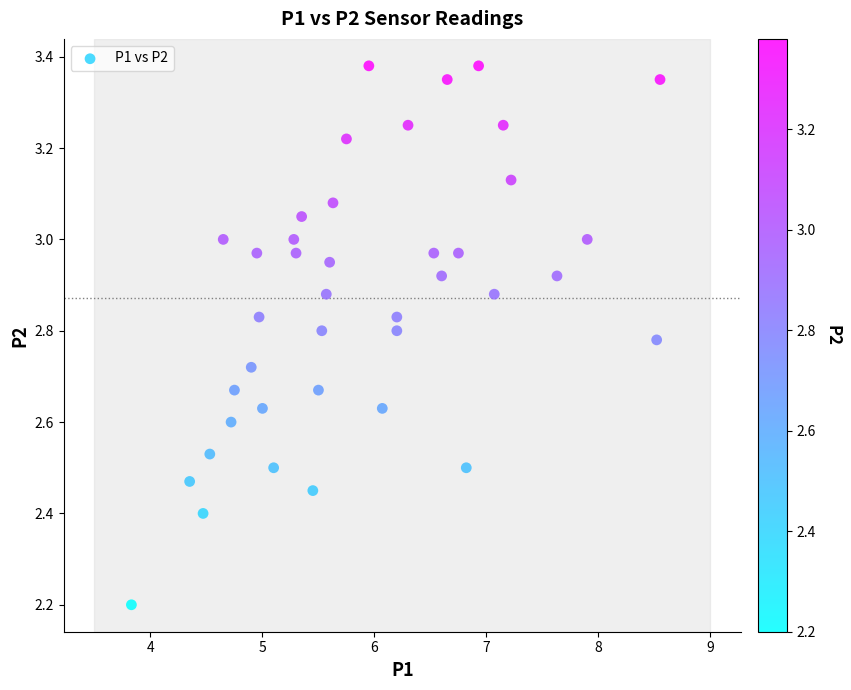

What is the range of X values (max minus min)?

4.7